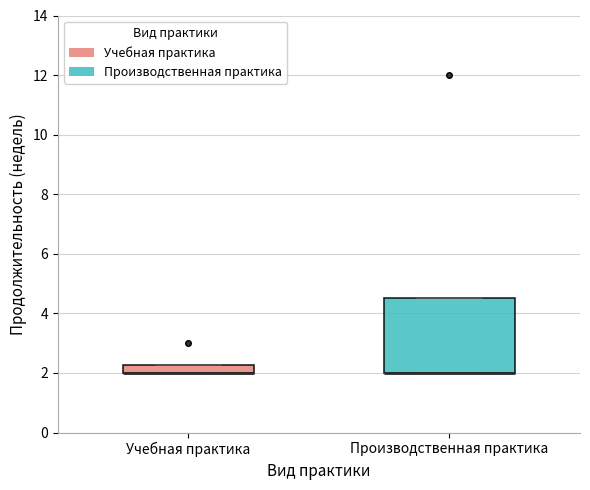

Which box is the tallest, from its lower edge to its upper edge?

Производственная практика